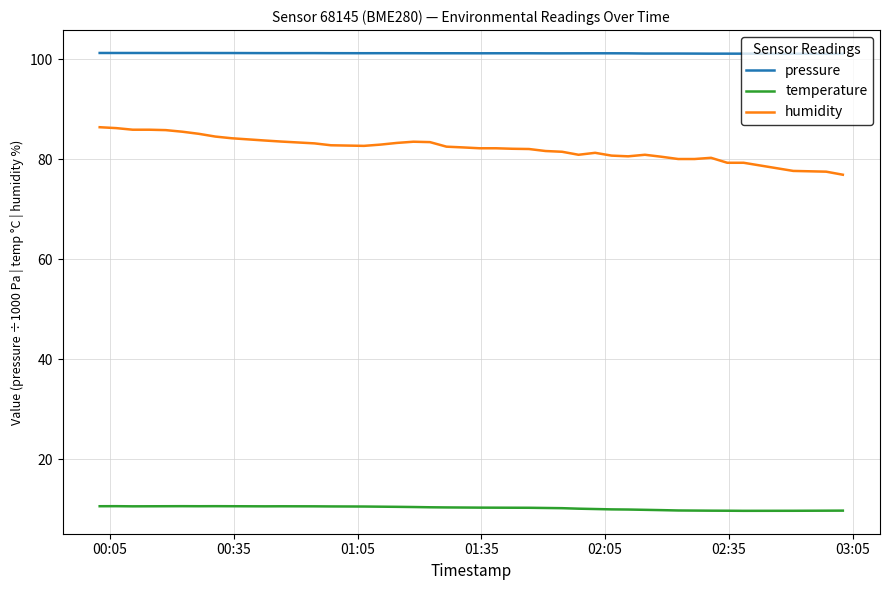

Which series has the largest total across all categories?

pressure